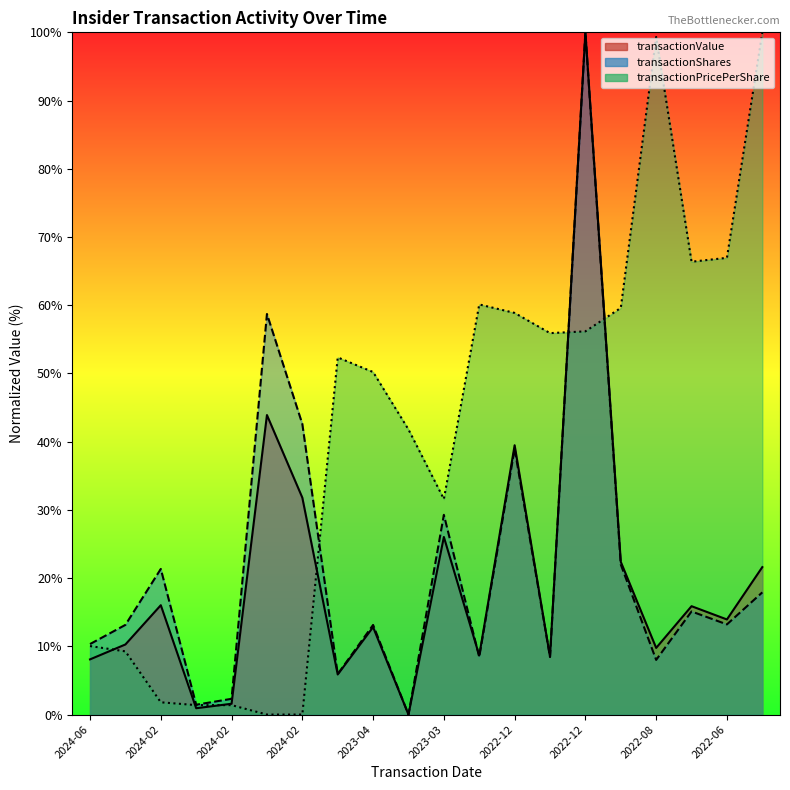

How many intersections are there between transactionShares and transactionValue?

1